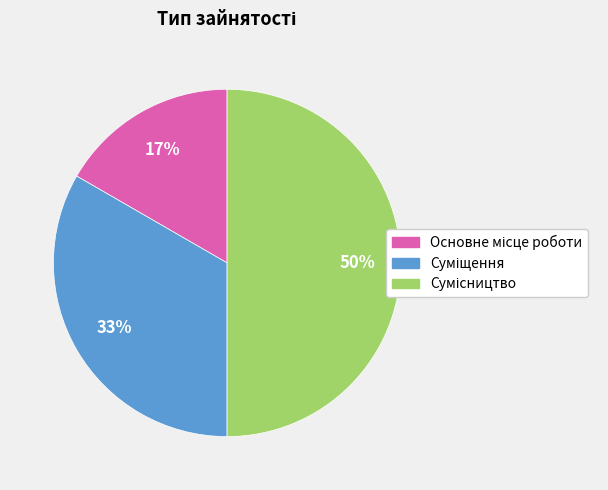

How many segments does this pie chart have?

3